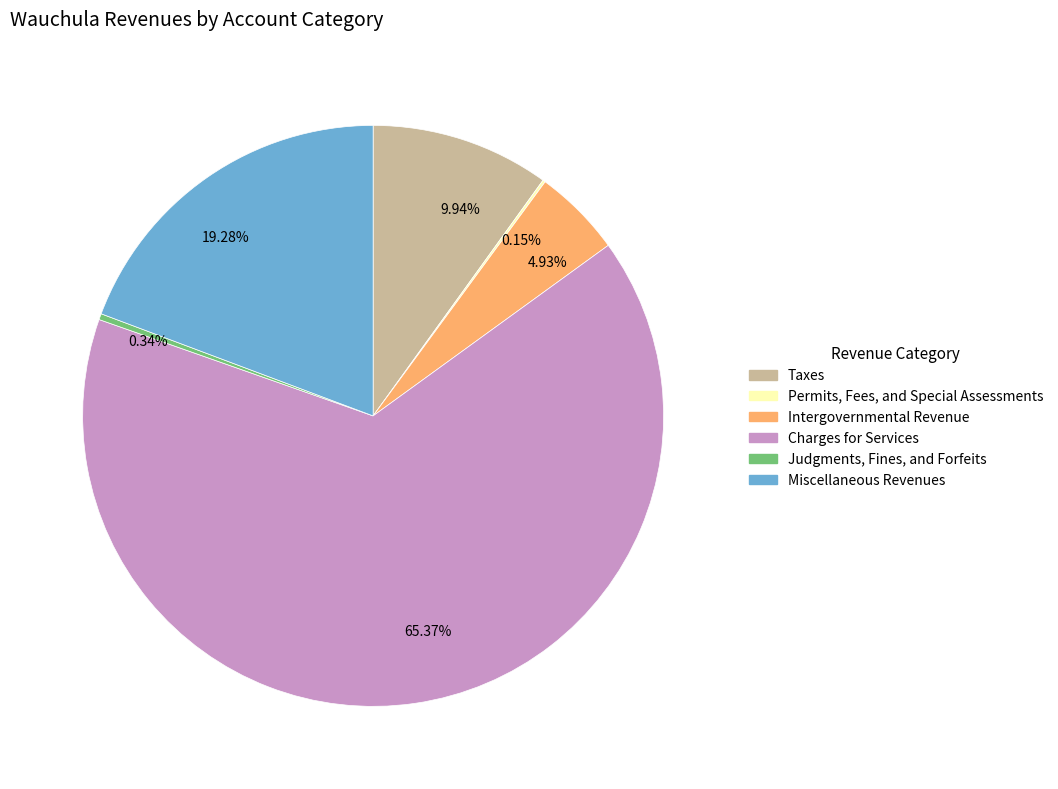

What is the largest slice in the pie chart?

Charges for Services